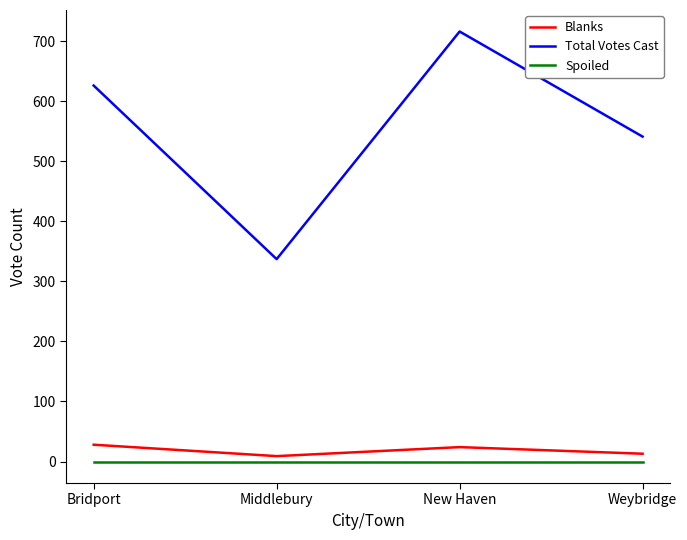

Where is the first local maximum for Total Votes Cast?

New Haven